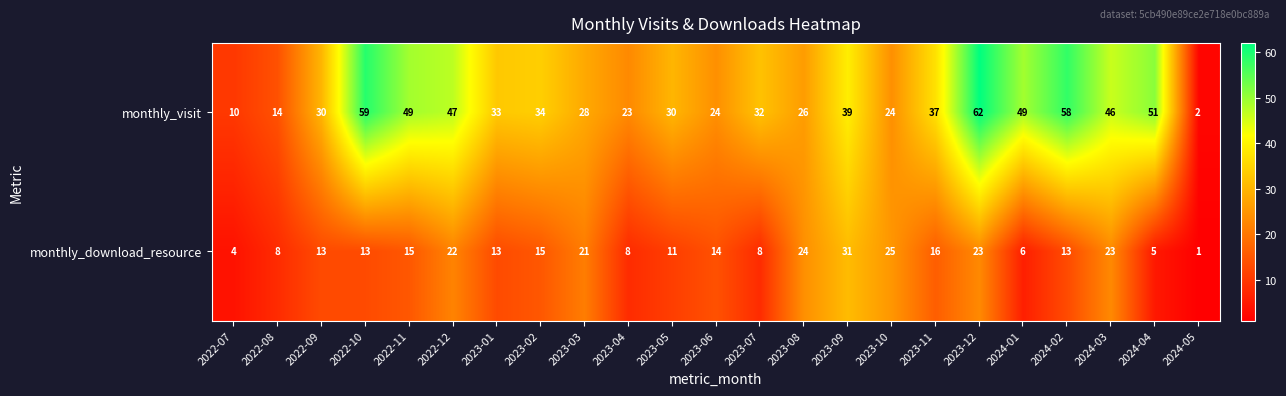

At which category does the chart reach its minimum across all series?

2024-05